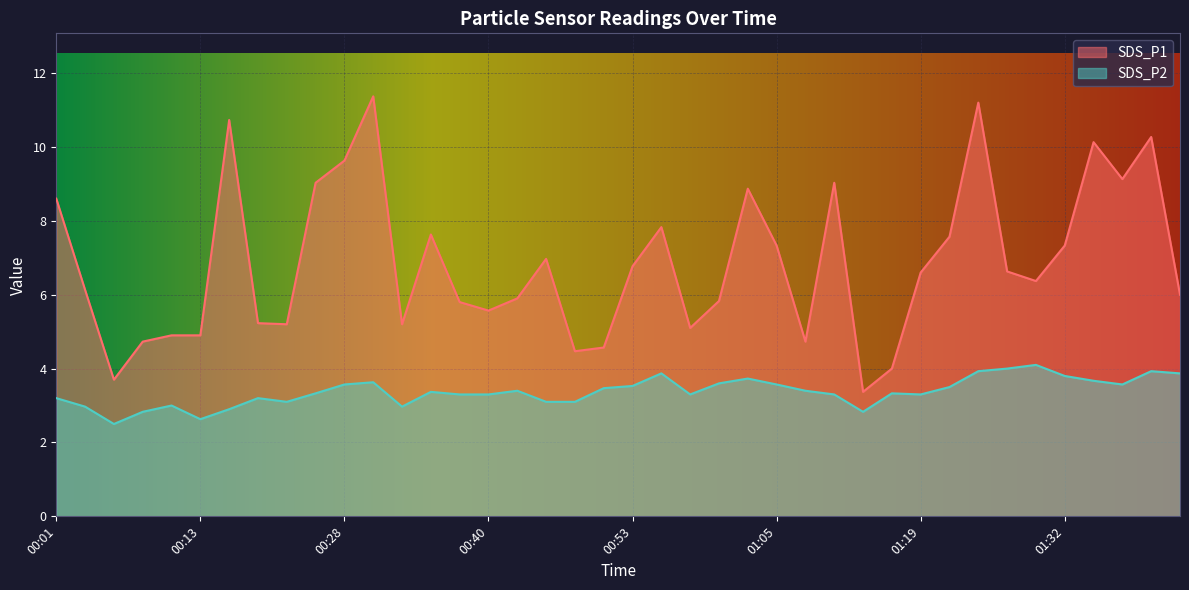

Reading right to left, what are all the values shown in this chart?

SDS_P1: 01:42=6.0	01:39=10.3	01:37=9.1	01:34=10.1	01:32=7.3	01:29=6.4	01:27=6.6	01:24=11.2	01:21=7.6	01:19=6.6	01:16=4.0	01:13=3.4	01:11=9.0	01:08=4.7	01:05=7.3	01:03=8.9	01:00=5.8	00:58=5.1	00:55=7.8	00:53=6.8	00:50=4.6	00:48=4.5	00:45=7.0	00:43=5.9	00:40=5.6	00:38=5.8	00:35=7.6	00:33=5.2	00:30=11.4	00:28=9.6	00:23=9.0	00:20=5.2	00:18=5.2	00:15=10.7	00:13=4.9	00:11=4.9	00:08=4.7	00:06=3.7	00:03=6.1	00:01=8.6
SDS_P2: 01:42=3.9	01:39=3.9	01:37=3.6	01:34=3.7	01:32=3.8	01:29=4.1	01:27=4.0	01:24=3.9	01:21=3.5	01:19=3.3	01:16=3.3	01:13=2.8	01:11=3.3	01:08=3.4	01:05=3.6	01:03=3.7	01:00=3.6	00:58=3.3	00:55=3.9	00:53=3.5	00:50=3.5	00:48=3.1	00:45=3.1	00:43=3.4	00:40=3.3	00:38=3.3	00:35=3.4	00:33=3.0	00:30=3.6	00:28=3.6	00:23=3.3	00:20=3.1	00:18=3.2	00:15=2.9	00:13=2.6	00:11=3.0	00:08=2.8	00:06=2.5	00:03=3.0	00:01=3.2